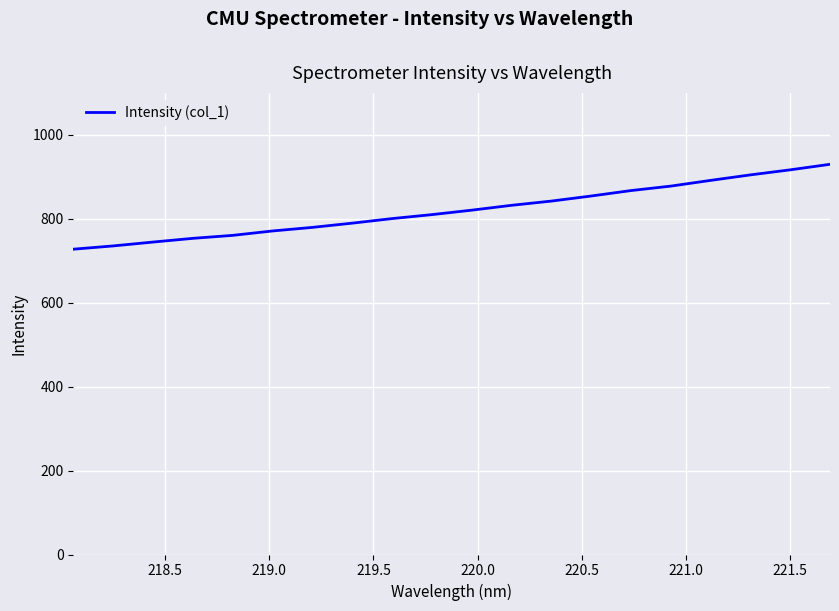

What is the greatest value displayed?

929.8